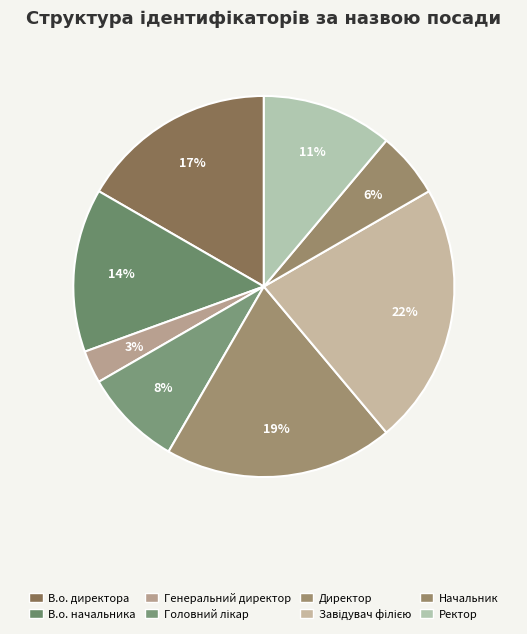

To the nearest percent, what is the average slice percentage?

12%